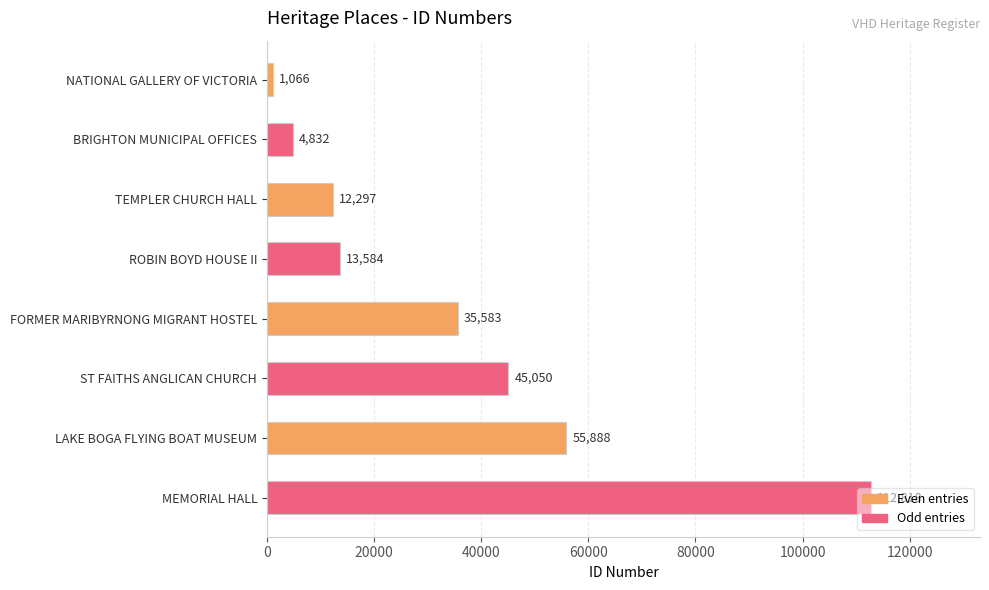

What is the approximate value at ROBIN BOYD HOUSE II?

13584